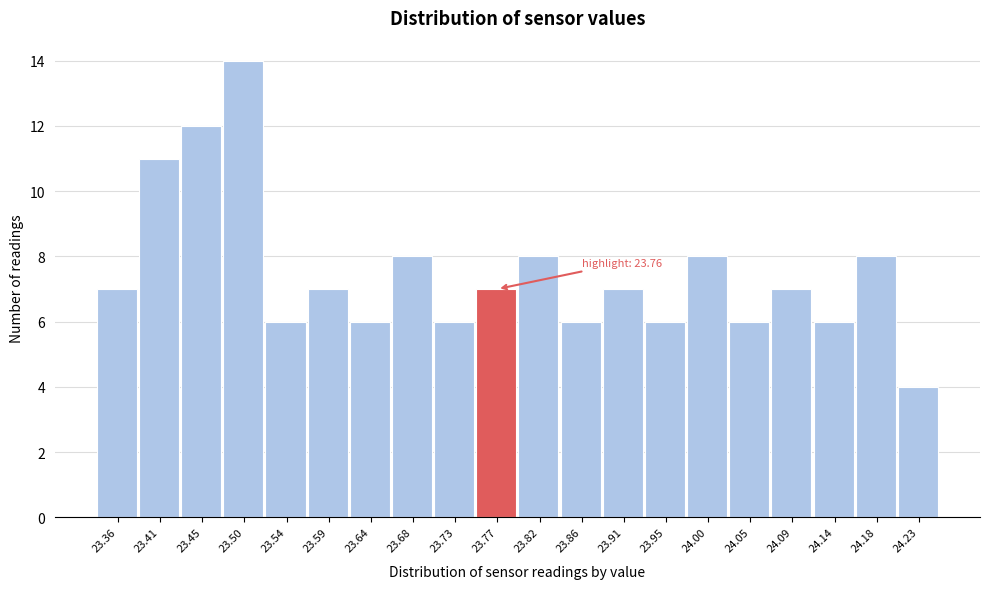

Over which range of the x-axis is the bar tallest?

23.475 to 23.520